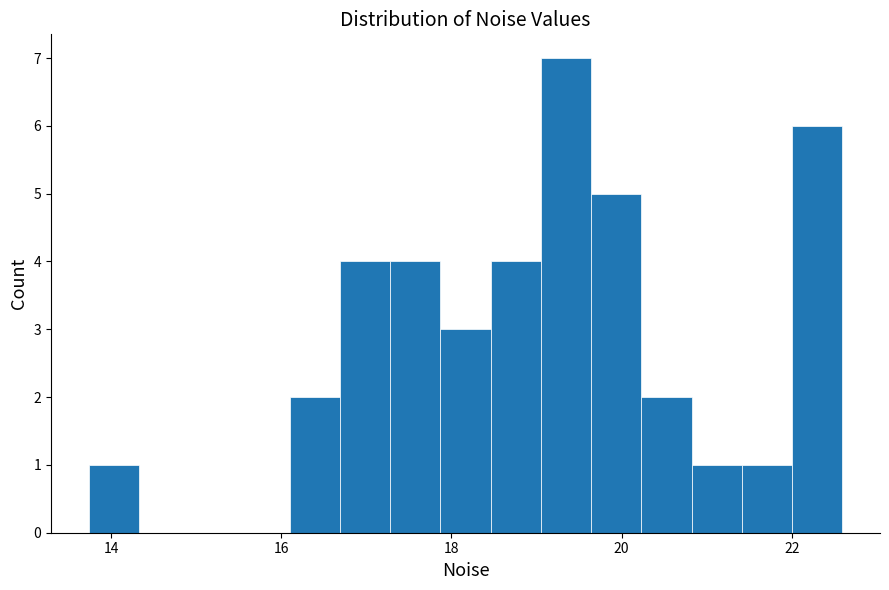

Around what value on the x-axis is the tallest bar? Give the approximate position of its centre, as read against the axis.

19.4